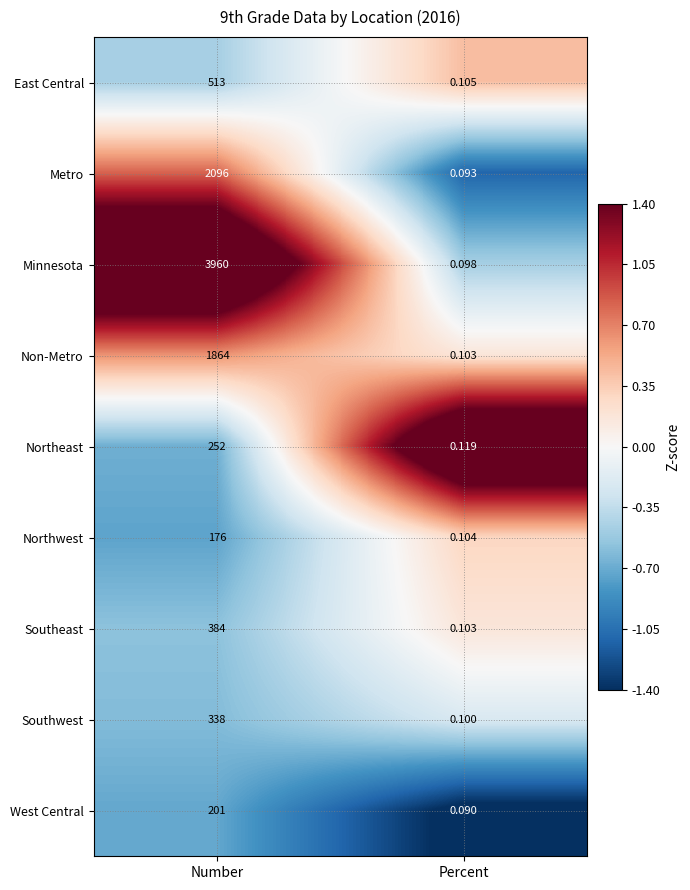

How many distinct data groups are displayed?

9